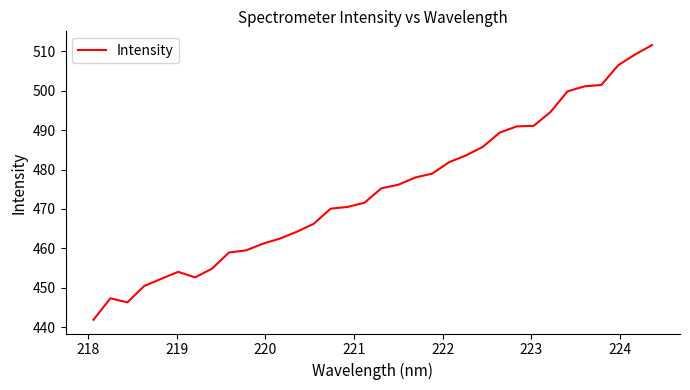

What is the maximum value shown in the chart?

511.6